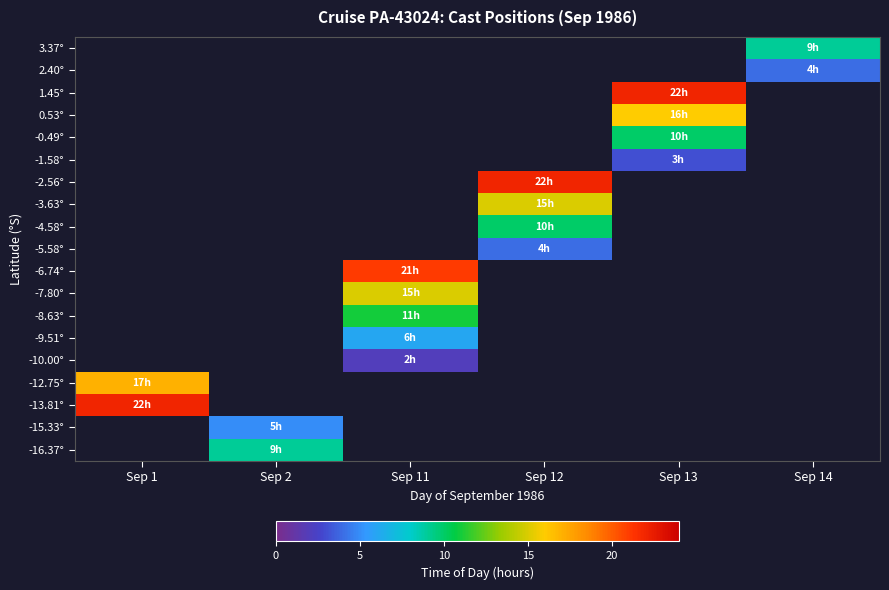

List the series in order of their peak value, highest first.

-13.81°, -15.33°, -16.37°, 3.37°, 2.40°, 1.45°, 0.53°, -0.49°, -1.58°, -2.56°, -3.63°, -4.58°, -5.58°, -6.74°, -7.80°, -8.63°, -9.51°, -10.00°, -12.75°